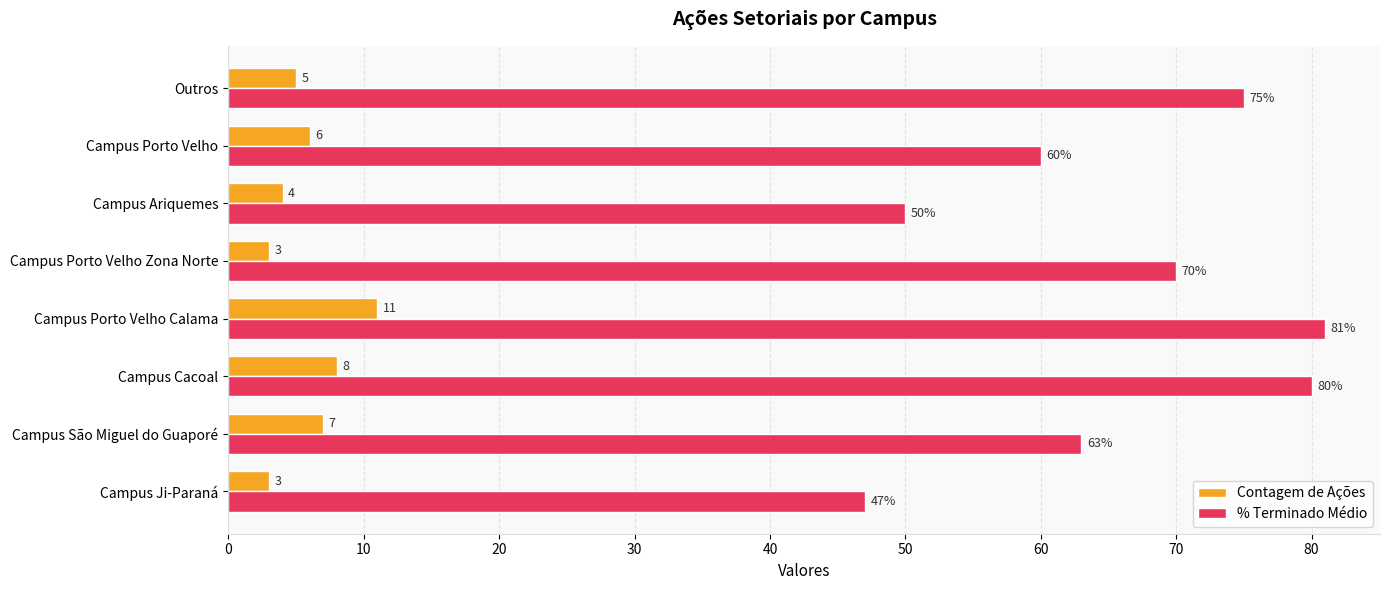

How many Contagem de Ações values are between 4 and 8?

5